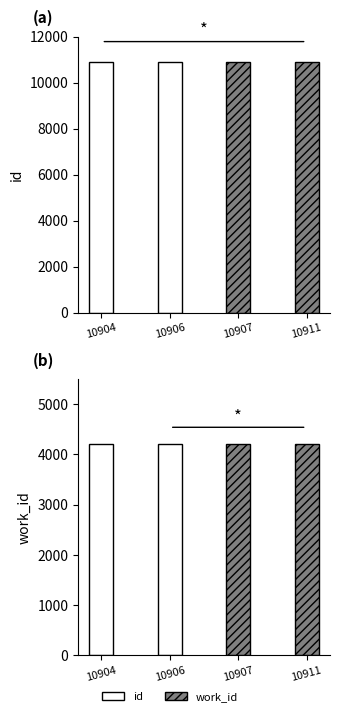

What is the approximate value of work_id (first pair) at 10906?

4204